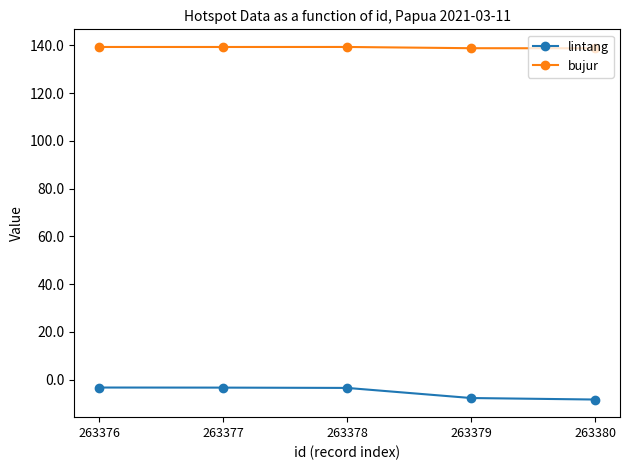

How many categories are shown in the chart?

5